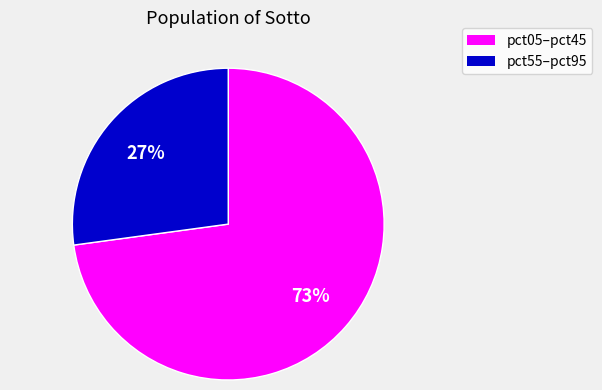

Is there any slice that represents more than half of the pie?

Yes